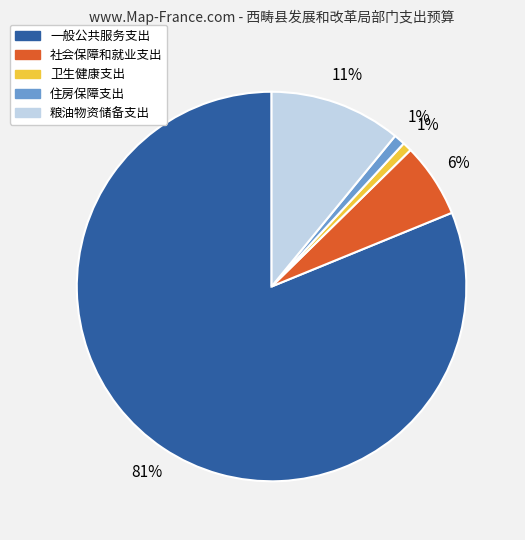

Does 社会保障和就业支出 represent more than half of the total?

No